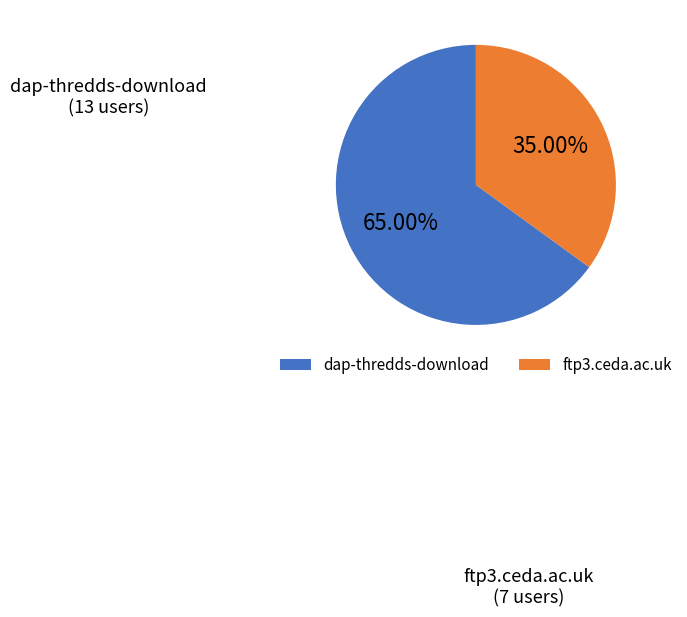

To the nearest percent, what portion does ftp3.ceda.ac.uk represent?

35%